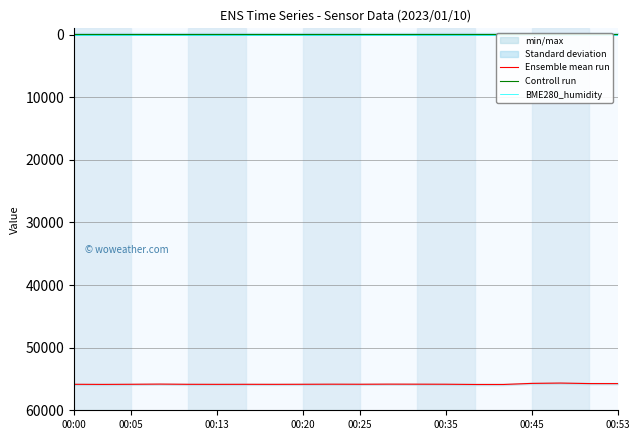

What is the maximum value for Ensemble mean run?

55880.2